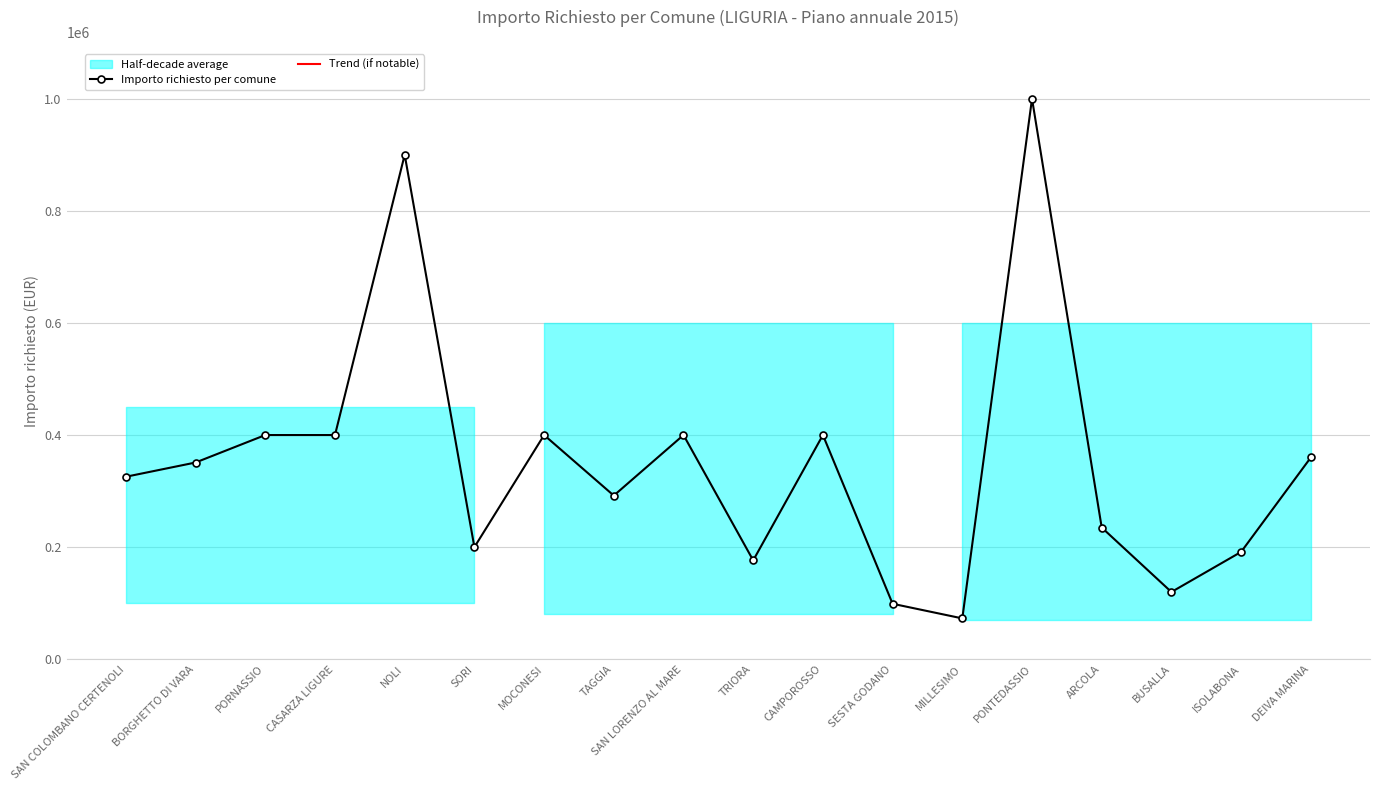

How many values are below 351000?

9